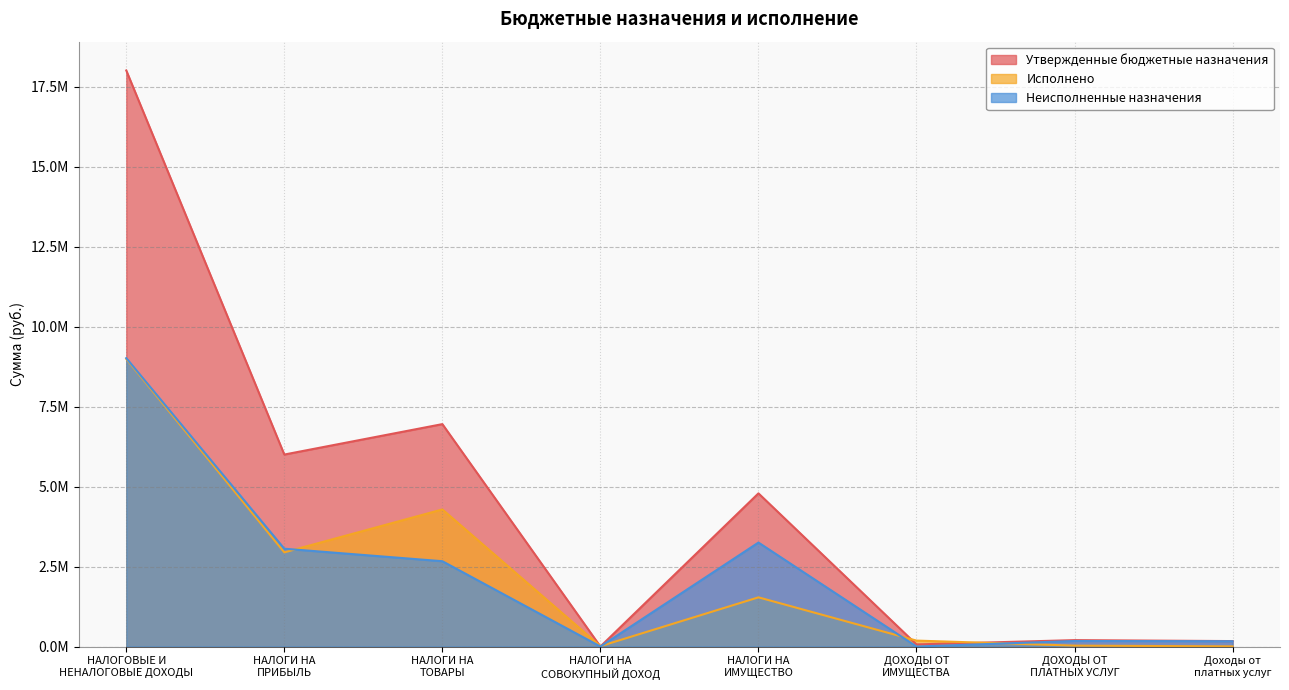

At how many categories does at least one series exceed 5979692?

3